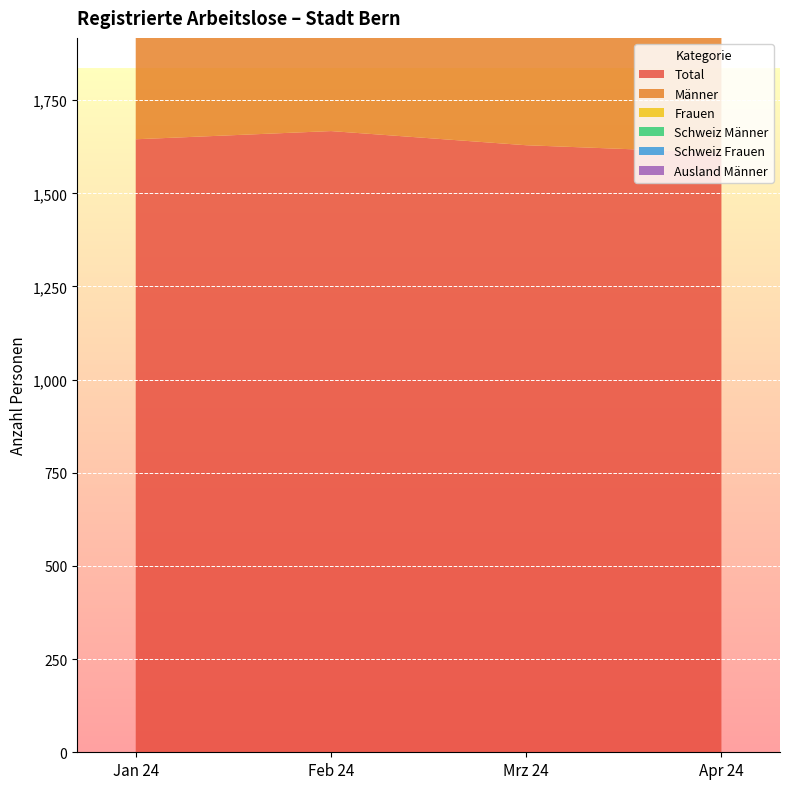

Reading left to right, what are all the values shown in this chart?

Total: 1645	1667	1629	1609
Männer: 1036	1051	992	991
Frauen: 609	616	637	618
Schweiz Männer: 500	511	479	500
Schweiz Frauen: 355	367	389	363
Ausland Männer: 536	540	513	491